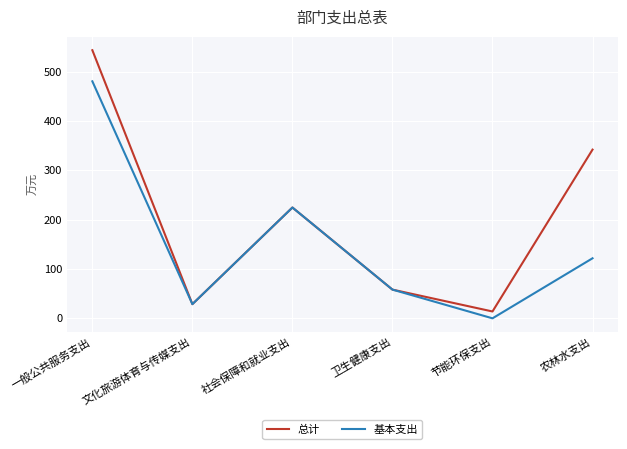

What is the difference between the maximum and minimum values in the 基本支出 series?

480.5